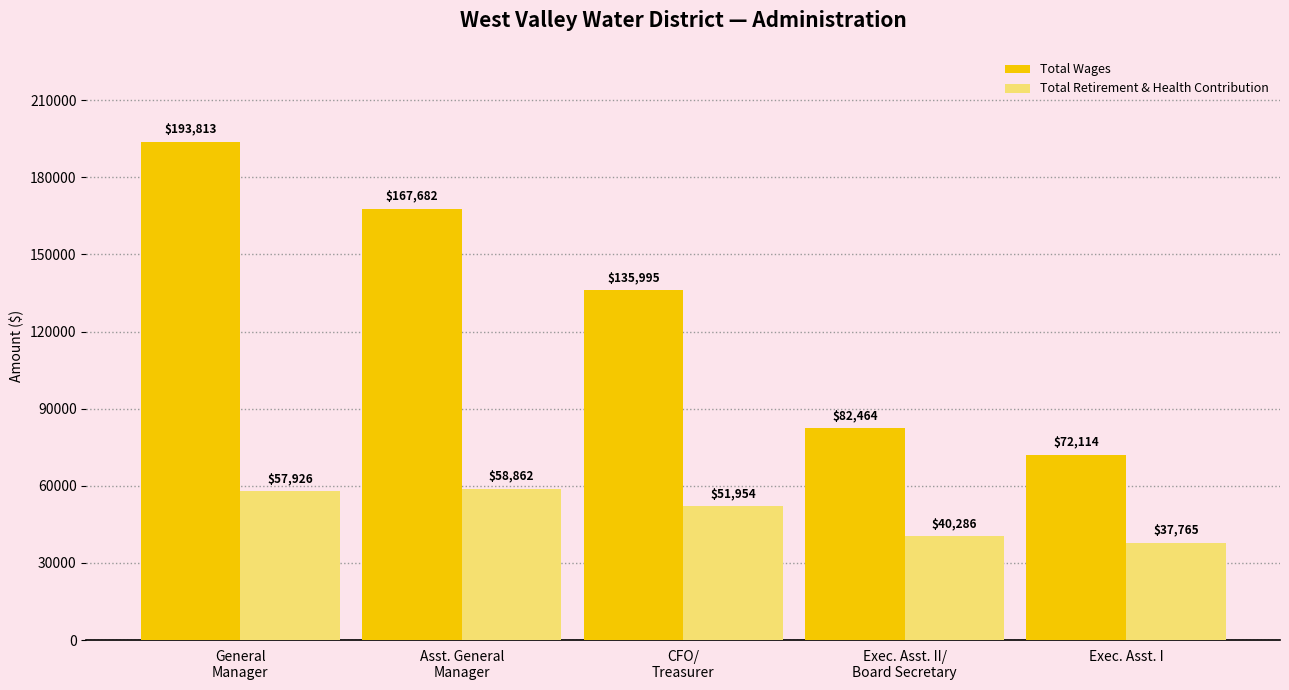

Reading right to left, extract all data points from this chart.

Total Wages: 72114	82464	135995	167682	193813
Total Retirement & Health Contribution: 37765	40286	51954	58862	57926